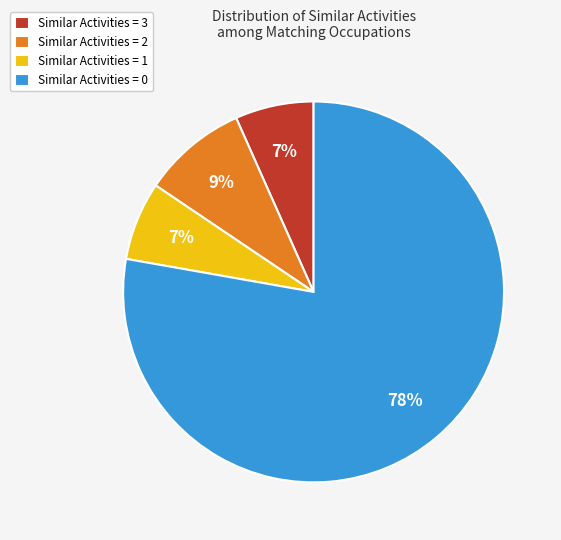

Is the sum of Similar Activities = 0 and Similar Activities = 2 greater than half?

Yes